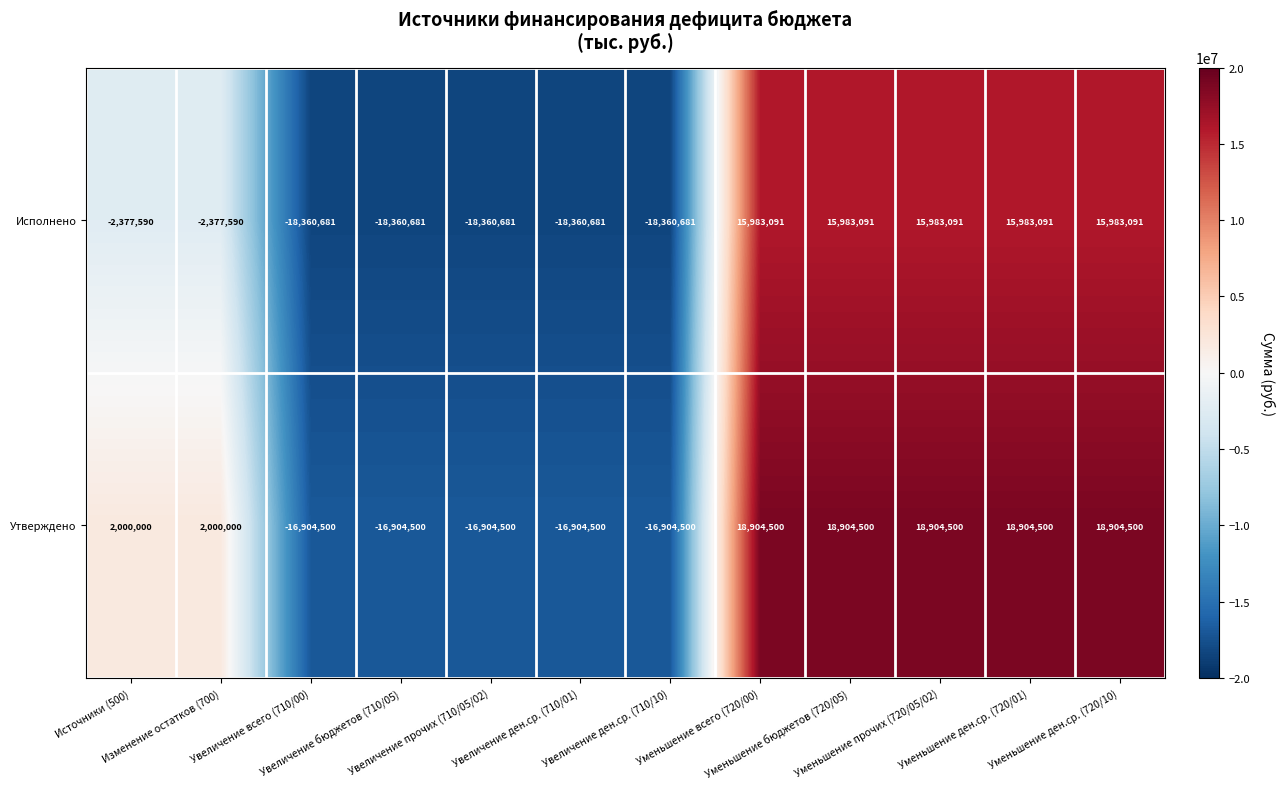

What is the total value across all series at Изменение остатков (700)?

-377590